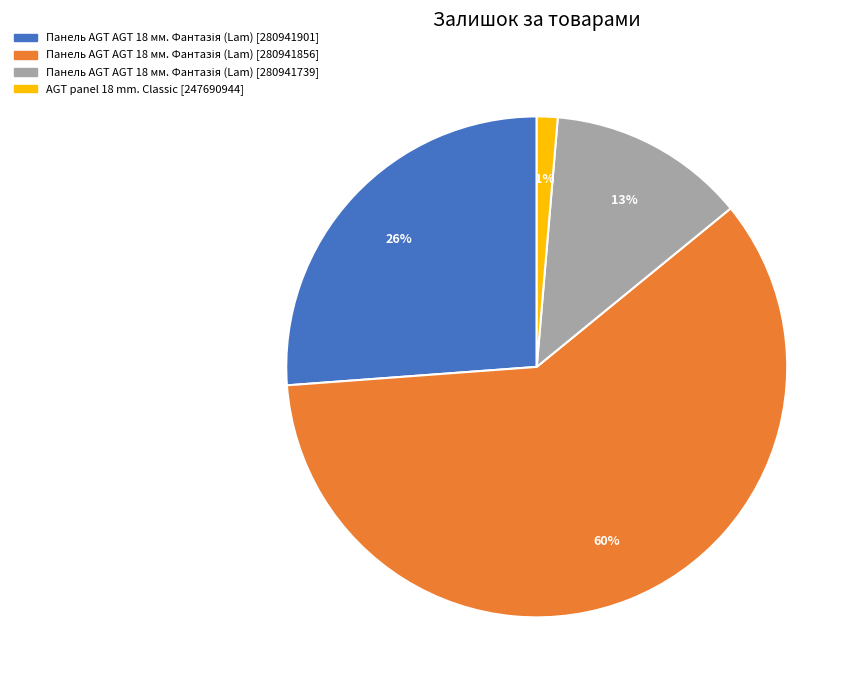

True or false: AGT panel 18 mm. Classic [247690944] accounts for 11% of the total.

False